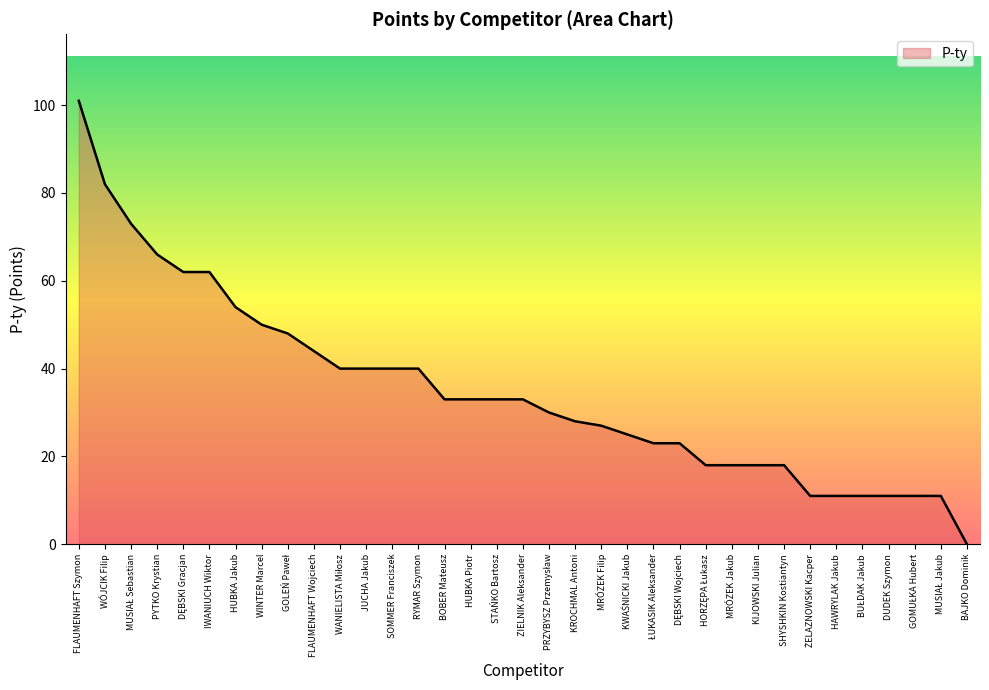

Which category has the highest value across all series?

FLAUMENHAFT Szymon